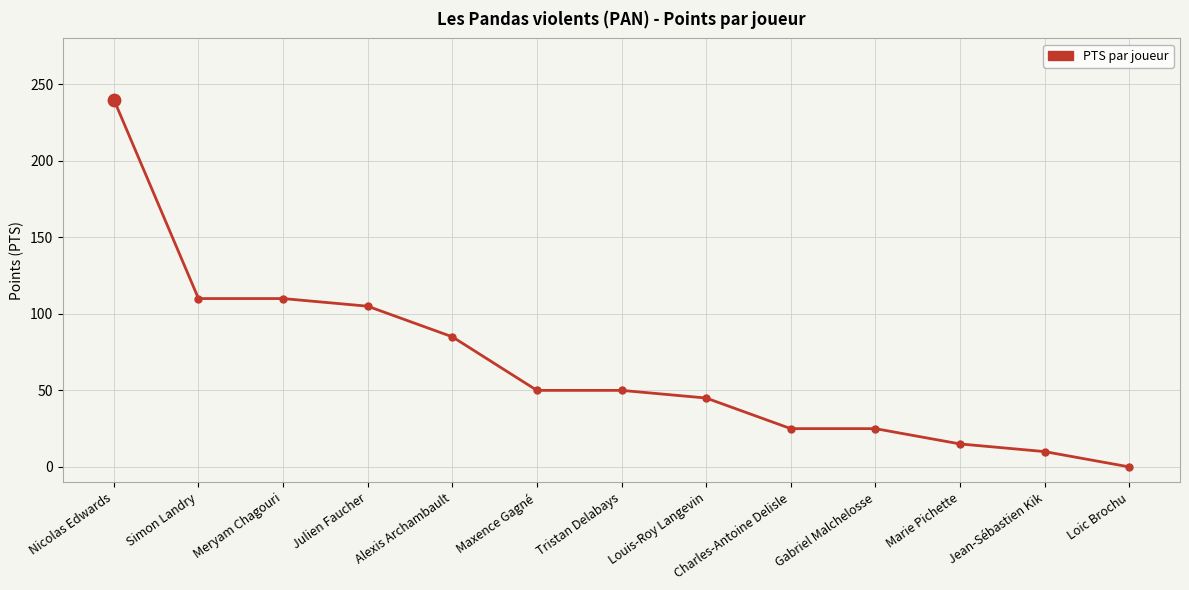

Approximately how many times larger is the value at Gabriel Malchelosse compared to Jean-Sébastien Kik?

2.5